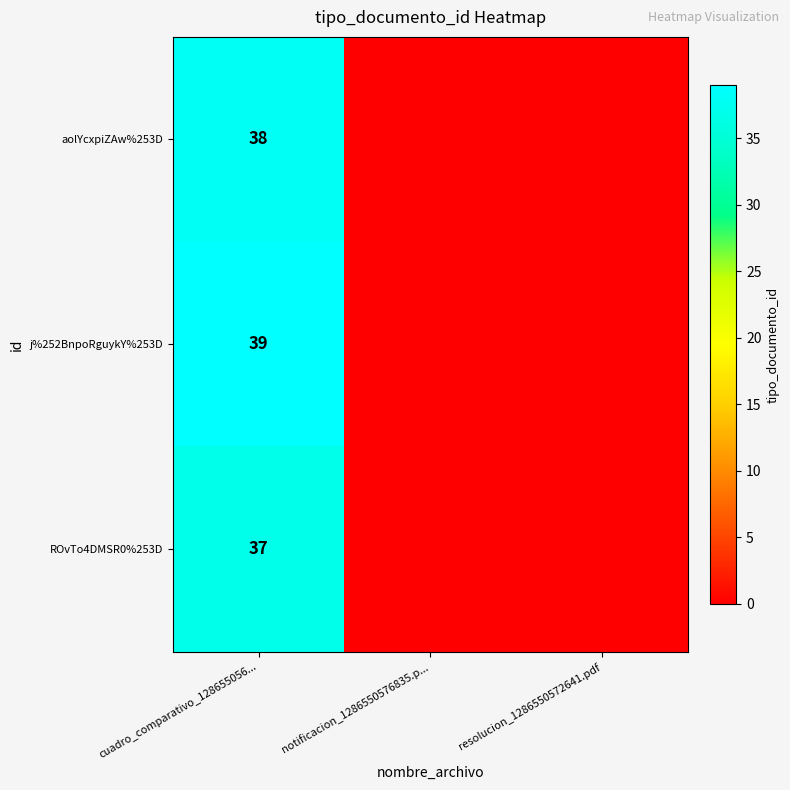

Which has a higher value, notificacion_1286550576835.p... or cuadro_comparativo_128655056...?

cuadro_comparativo_128655056...